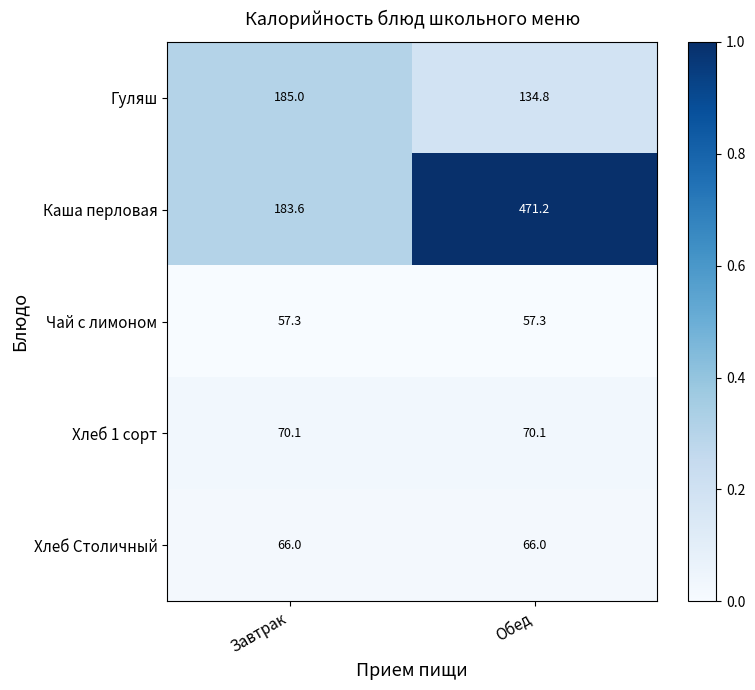

Which category has the highest value in the Каша перловая series?

Обед